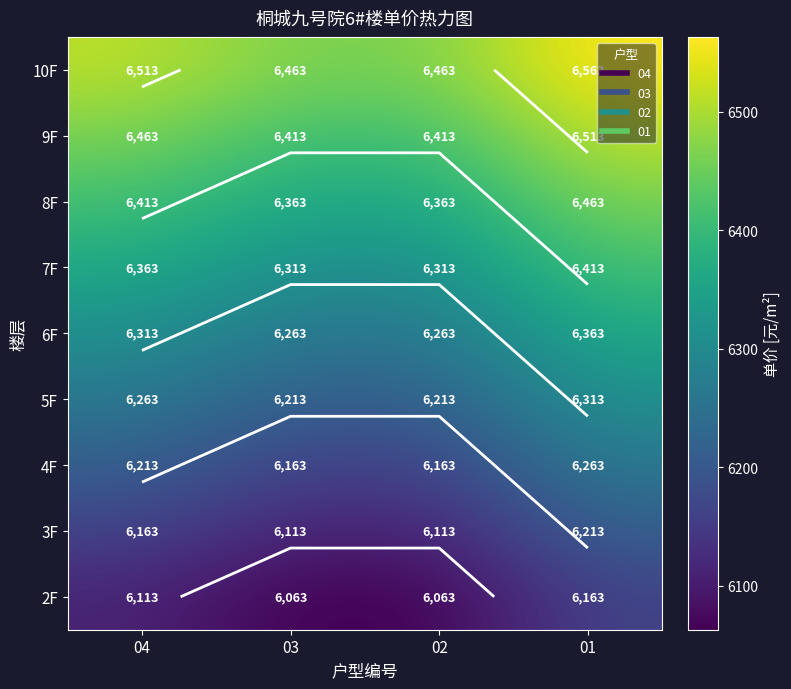

What is the lowest value of the 5F series?

6213